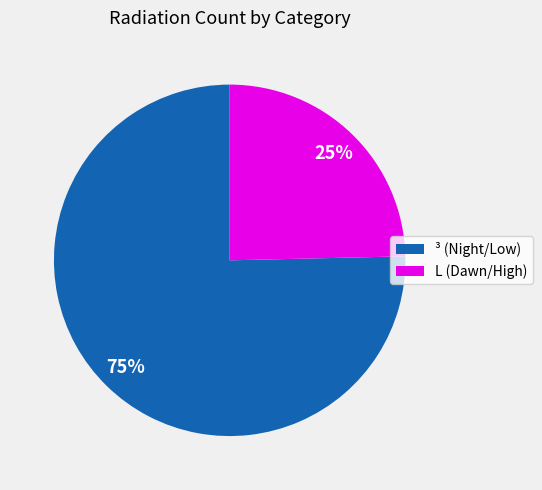

To the nearest percent, what is the average slice percentage?

50%